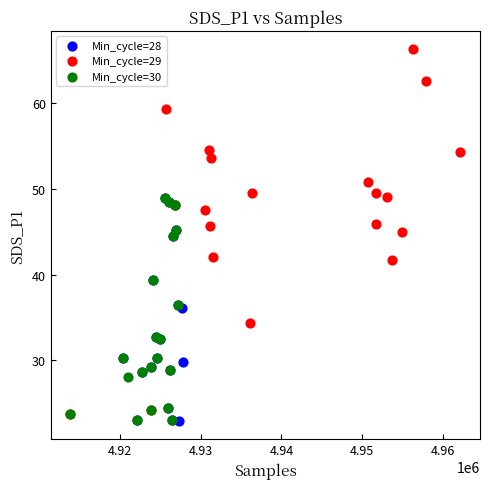

Which series has the largest Y range (max minus min)?

Min_cycle=29